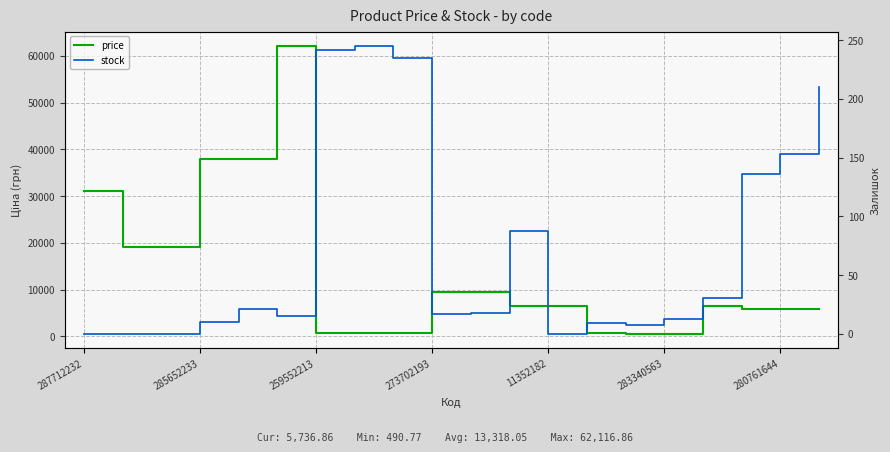

Which series has the largest range (max minus min)?

price